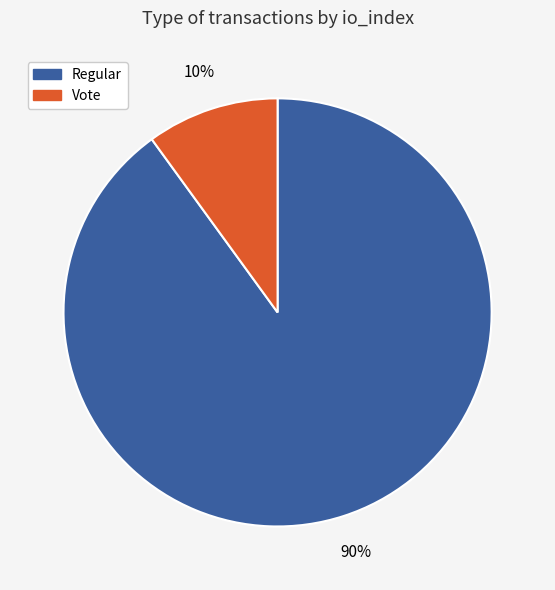

To the nearest percent, what is the difference between the largest and smallest slice percentages?

80%